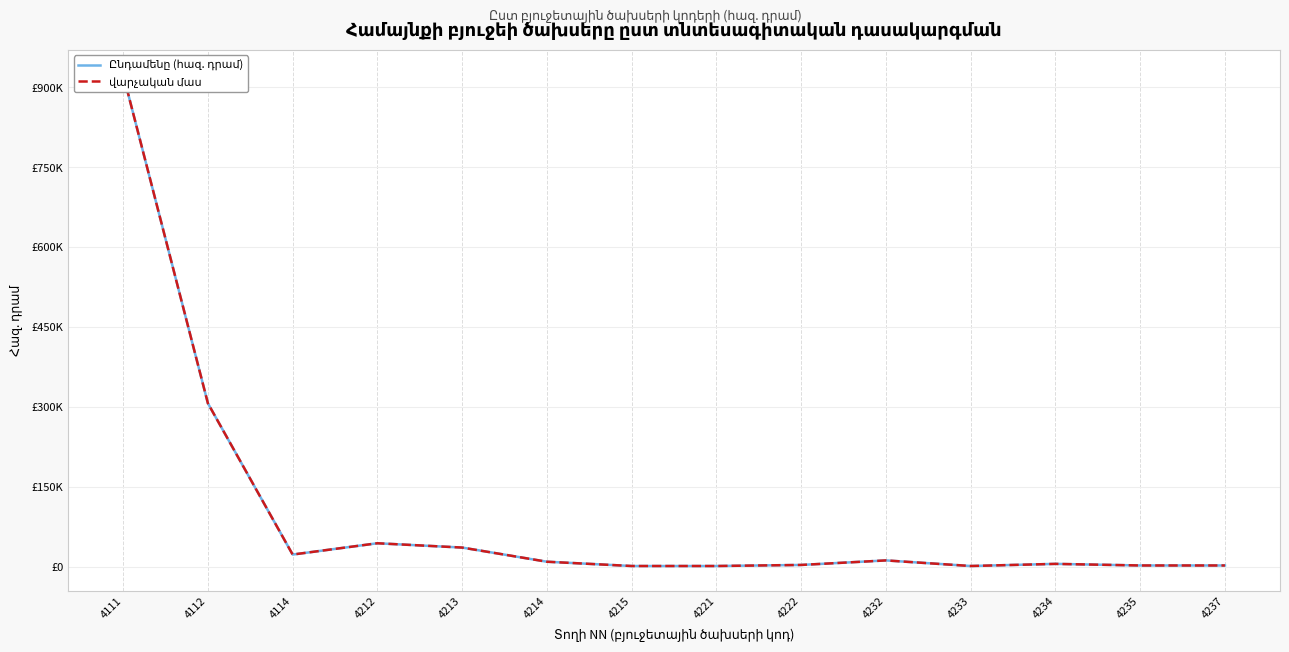

True or false: Ընդամենը (հազ. դրամ) has a value of 3443.2 at 4235.

False